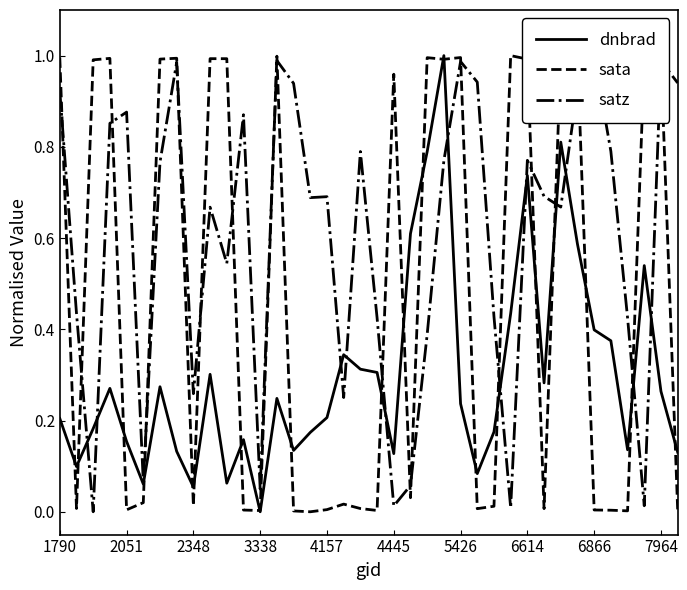

How many intersections are there between satz and dnbrad?

12